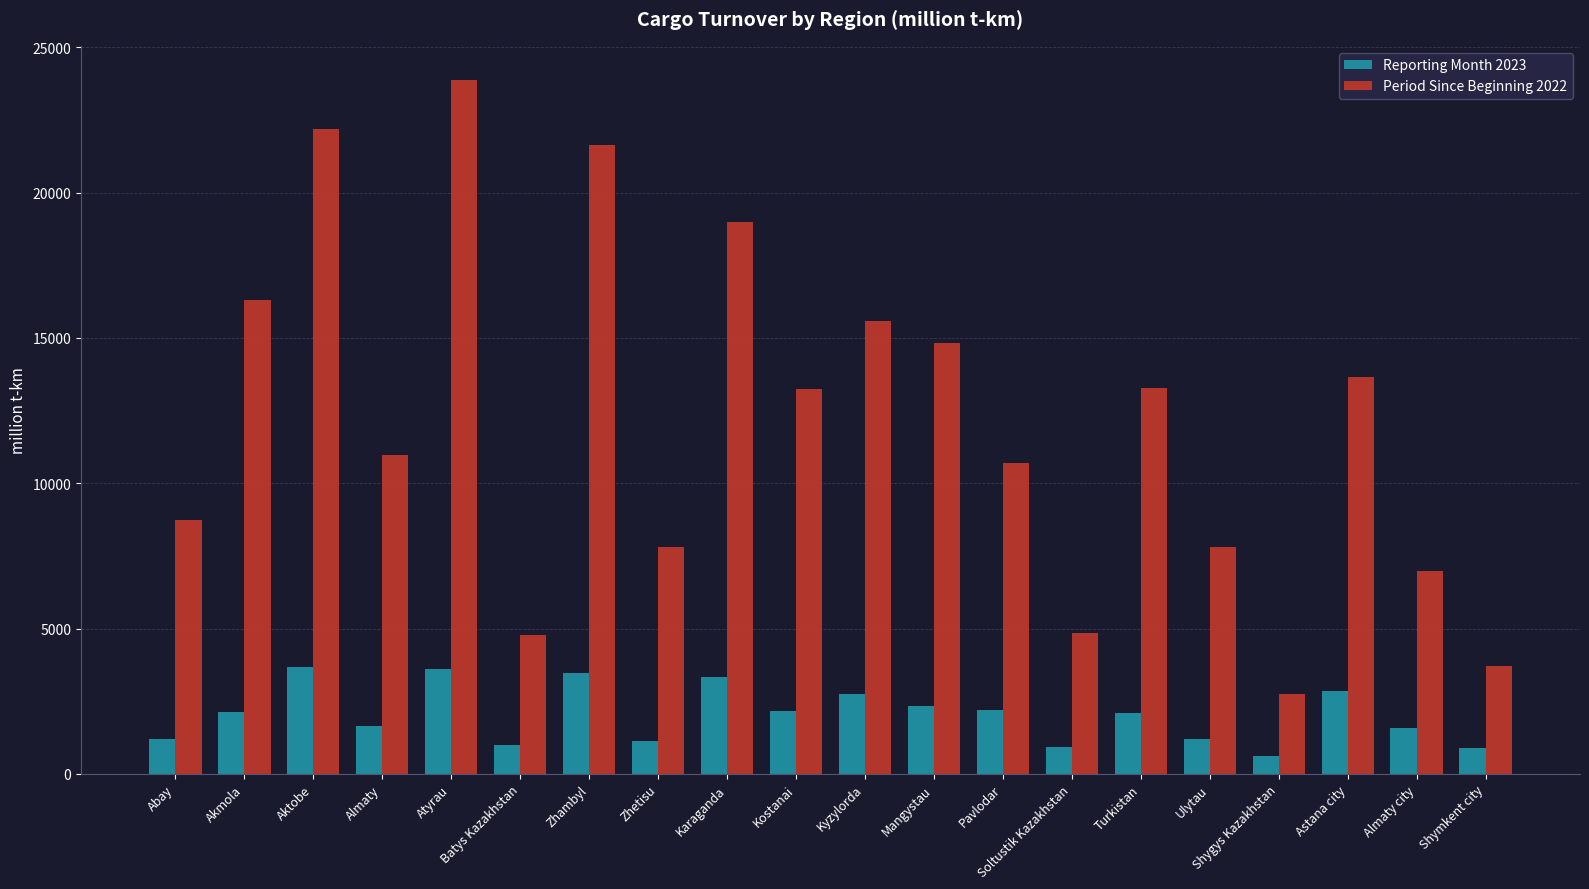

List the series in order of their peak value, highest first.

Period Since Beginning 2022, Reporting Month 2023